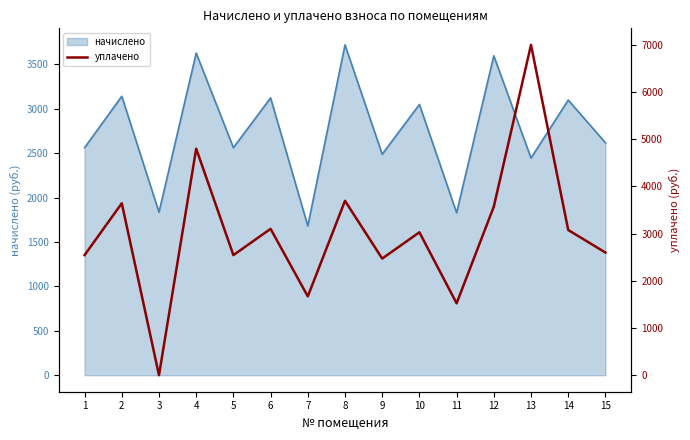

Does the chart display data point markers on the line(s)?

No